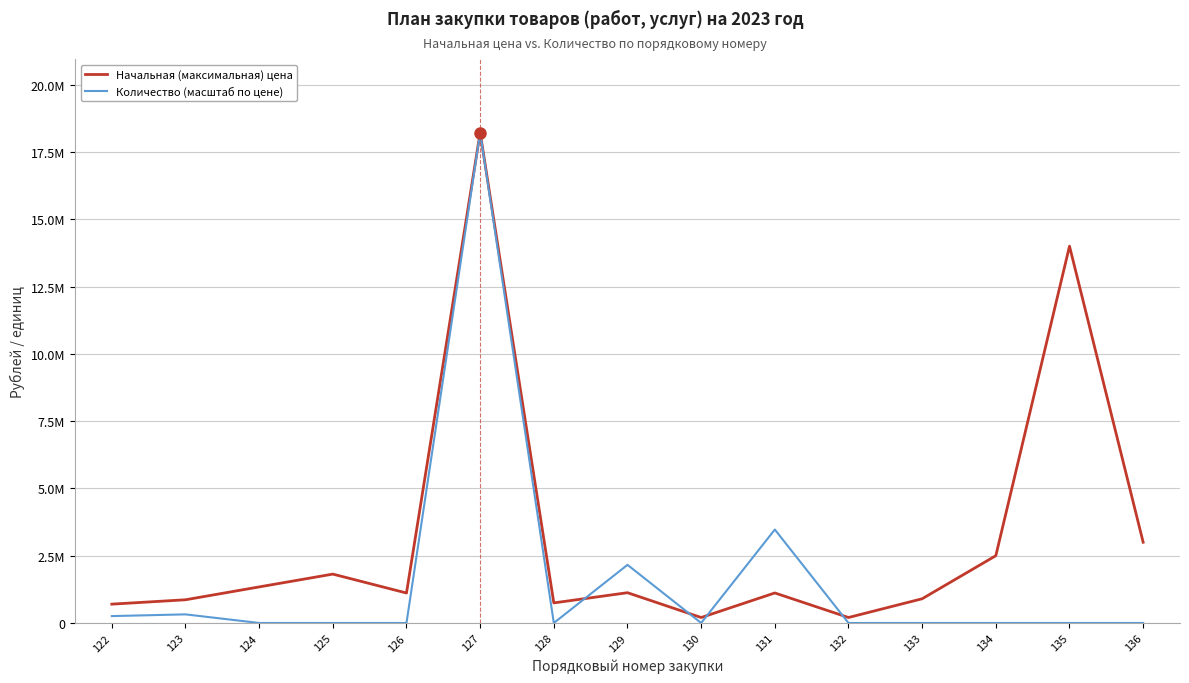

The Количество (масштаб по цене) series shows 244.0 at 126. True or false?

False